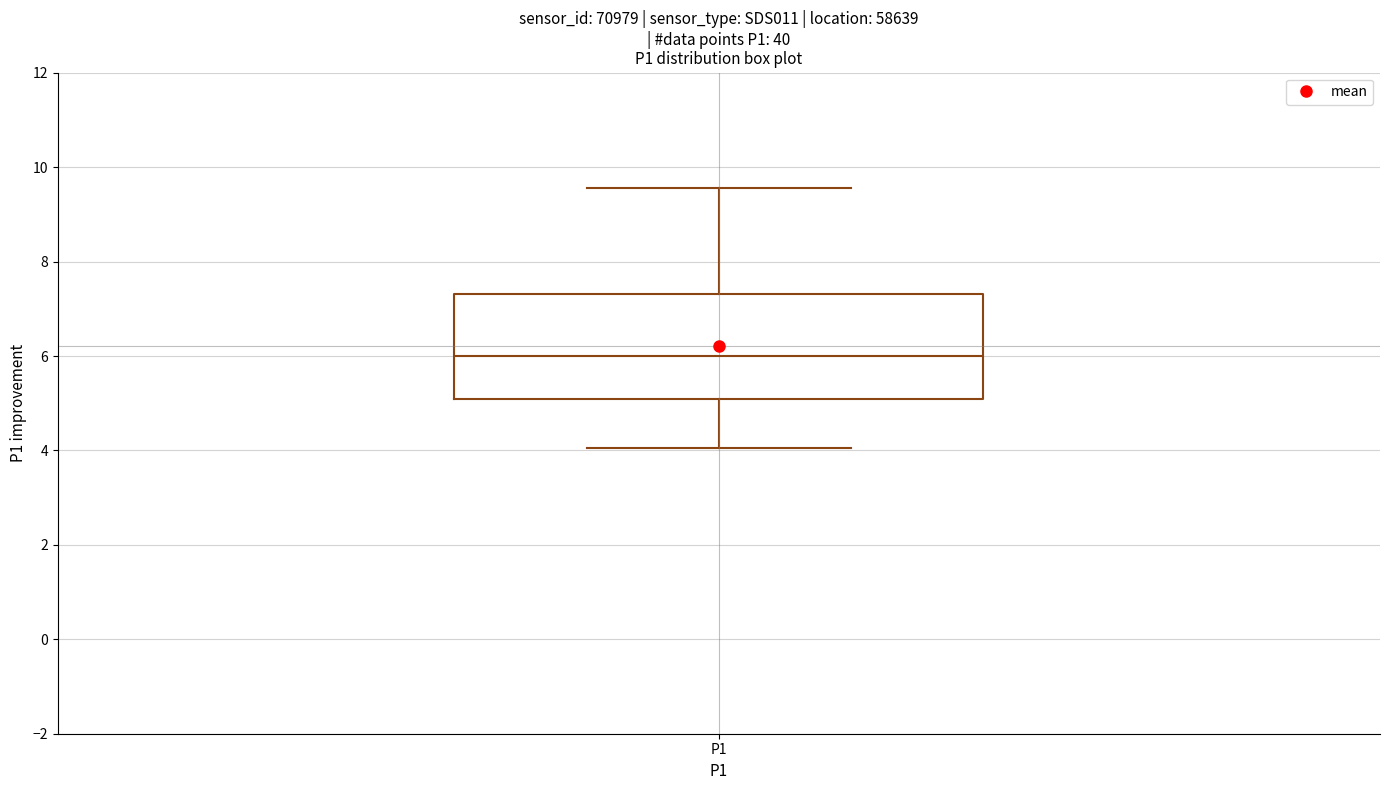

Read this box plot against the y-axis: the position of the median line, the range covered by the box, and the ends of both whiskers. The values are not printed on the chart, so give them approximately, as read against the axis.

median 6.0, box 5.0 to 7.4, whiskers 4.0 to 9.6